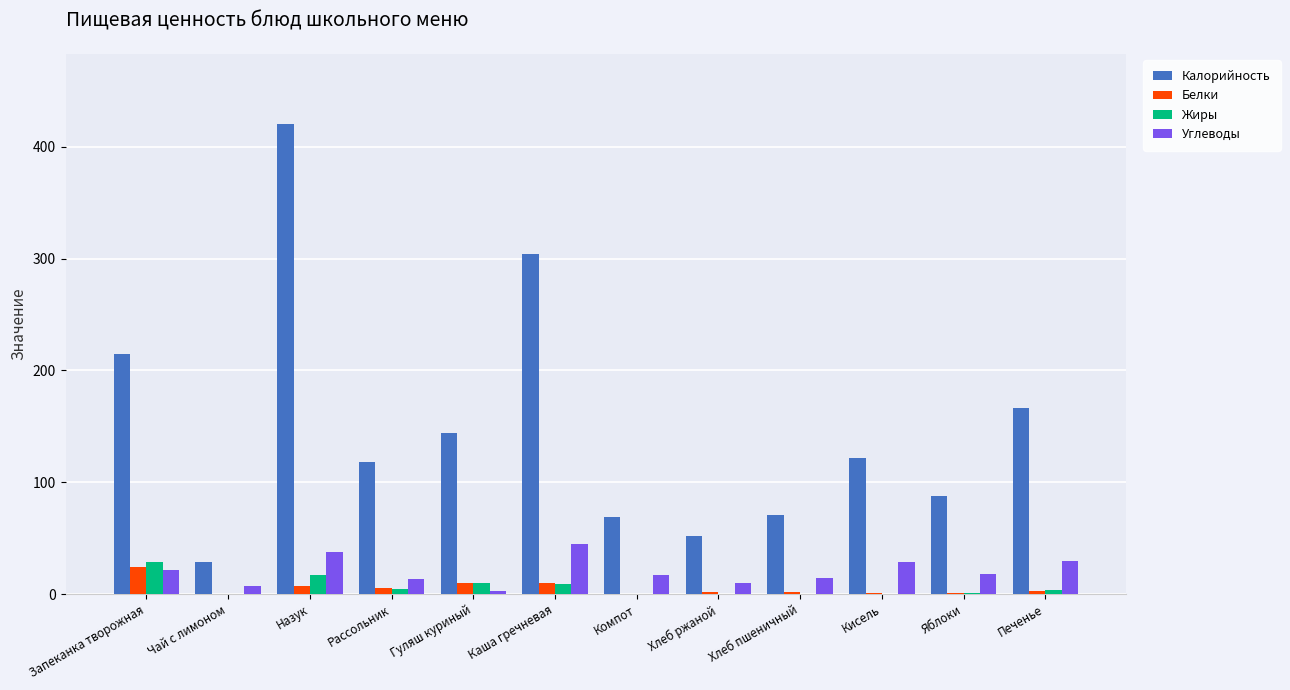

Which series changed the most between Каша гречневая and Хлеб пшеничный?

Калорийность